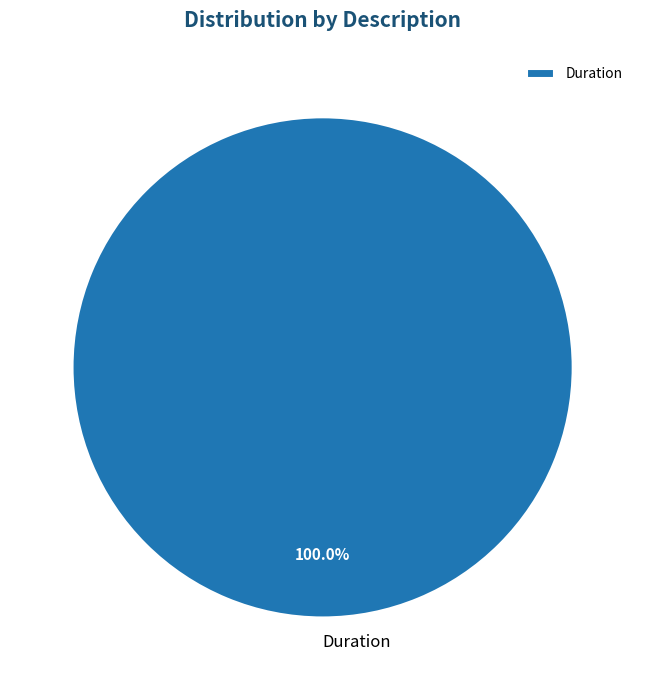

Rank the categories by value from lowest to highest.

Duration